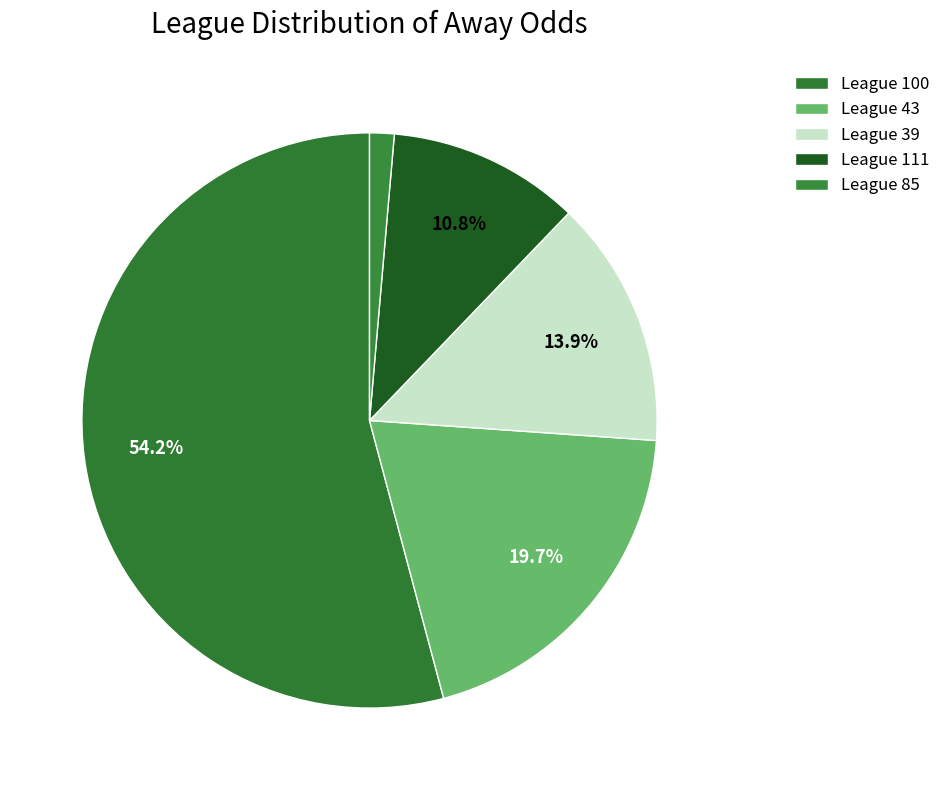

How many slices are in this pie chart?

5